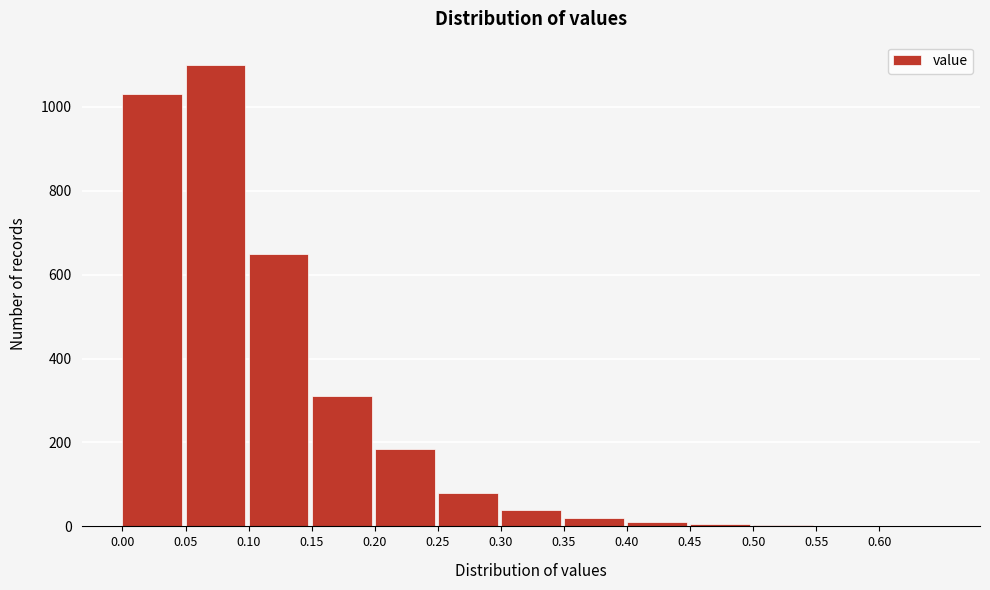

Is it true that the value at 0.25 is 80?

True